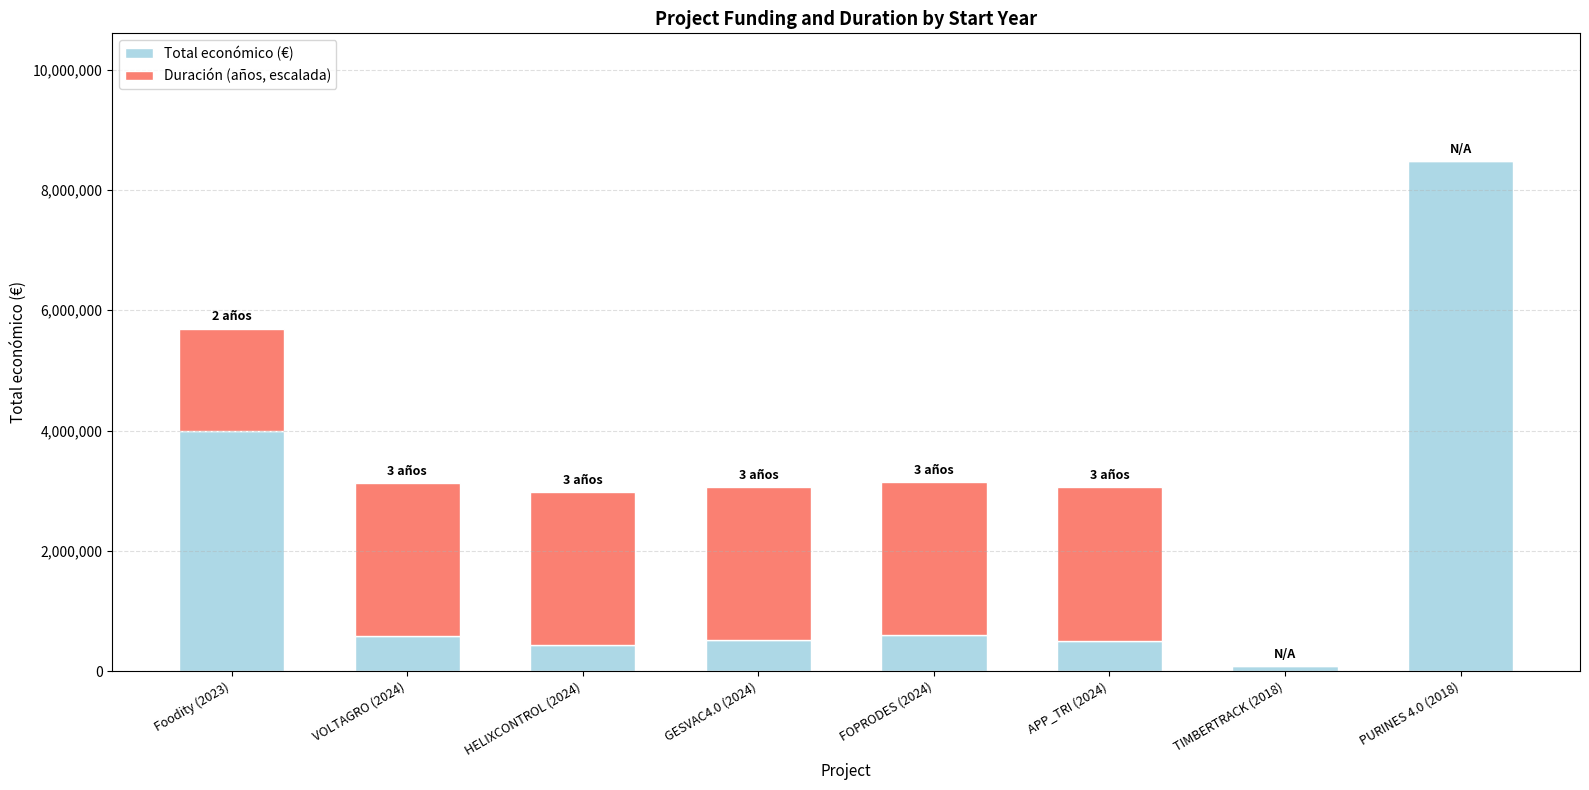

What is the maximum value for Total económico (€)?

8484999.0